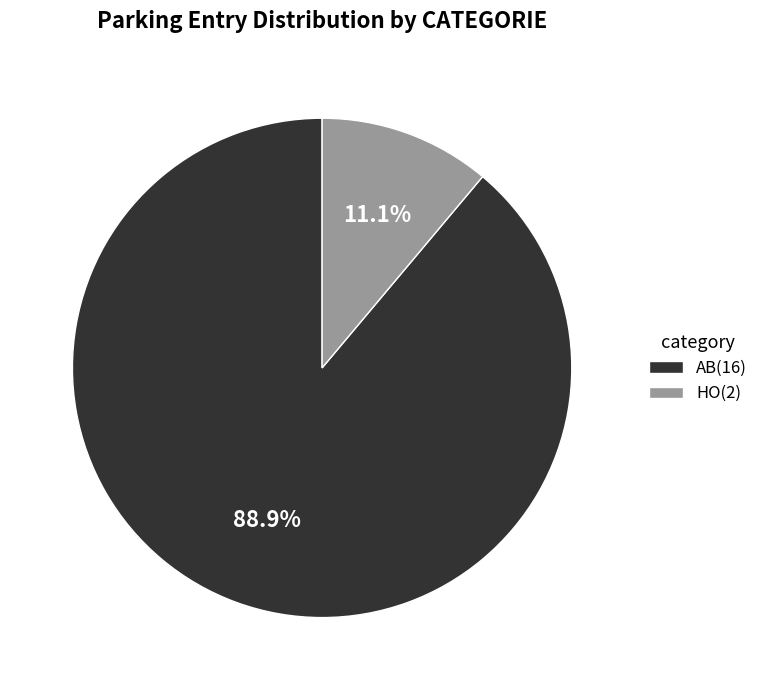

How many segments does this pie chart have?

2